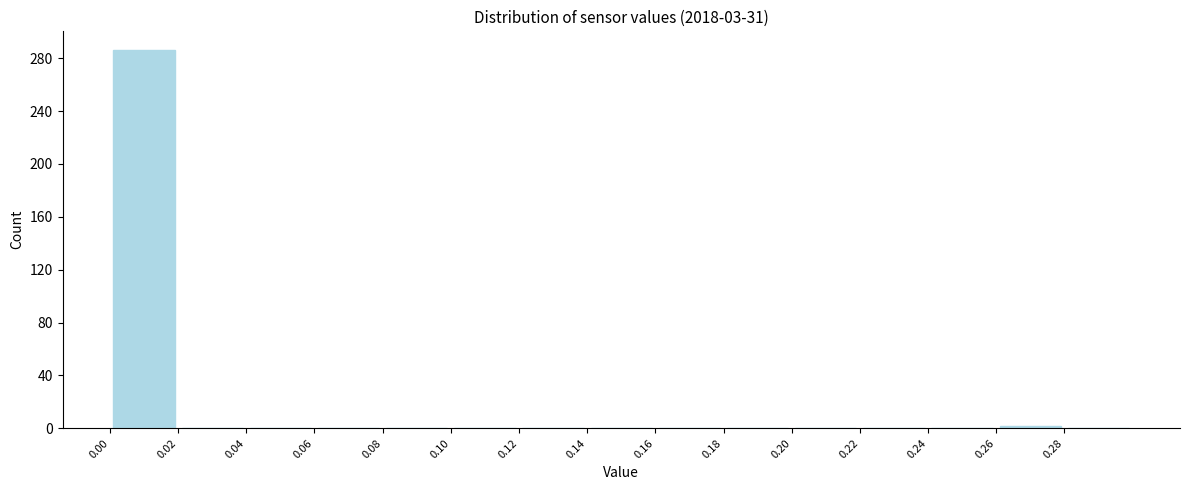

Reading left to right, list every bar in this chart as the range it spans on the x-axis followed by its height. The values are not printed on the chart, so give them approximately, as read against the axis.

0.00 to 0.02: 285
0.02 to 0.04: 0
0.04 to 0.06: 0
0.06 to 0.08: 0
0.08 to 0.10: 0
0.10 to 0.12: 0
0.12 to 0.14: 0
0.14 to 0.16: 0
0.16 to 0.18: 0
0.18 to 0.20: 0
0.20 to 0.22: 0
0.22 to 0.24: 0
0.24 to 0.26: 0
0.26 to 0.28: under 5
0.28 to 0.30: 0